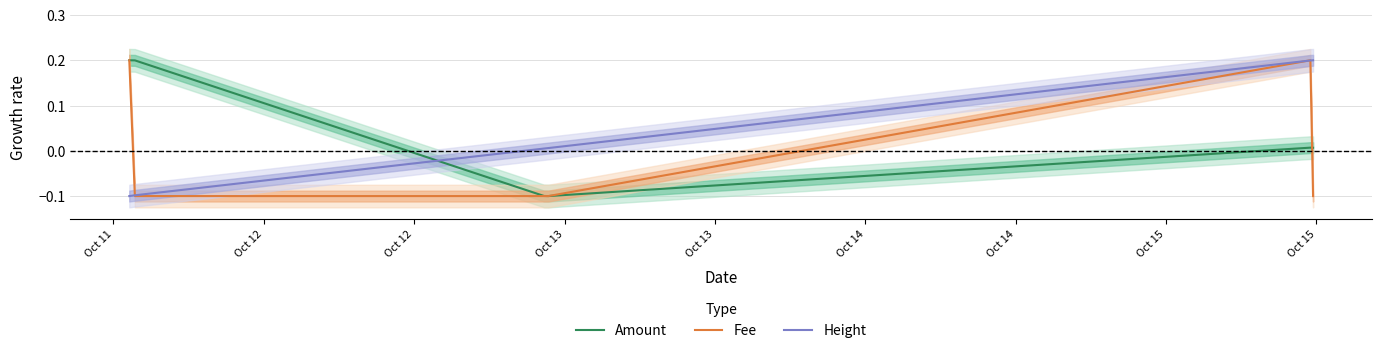

List the series in order of their peak value, highest first.

Amount, Fee, Height